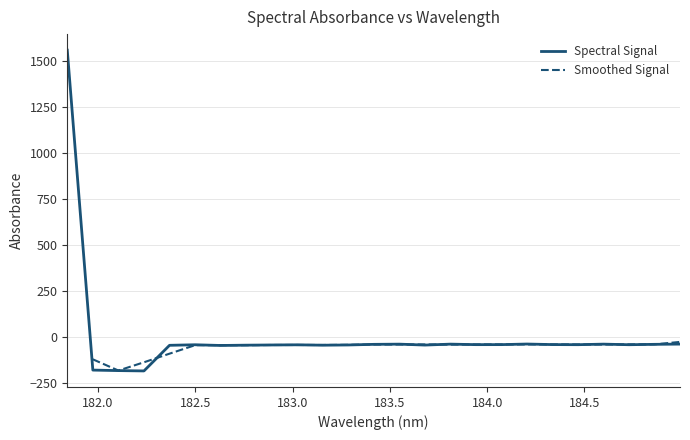

Reading left to right, what are all the values shown in this chart?

1558.4	-177.9	-180.6	-182.5	-43.4	-40.4	-44.3	-42.7	-41.6	-40.7	-42.8	-41.5	-38.2	-37.1	-42.1	-37.0	-39.7	-39.7	-36.5	-39.5	-40.0	-37.0	-40.2	-38.1	-36.8